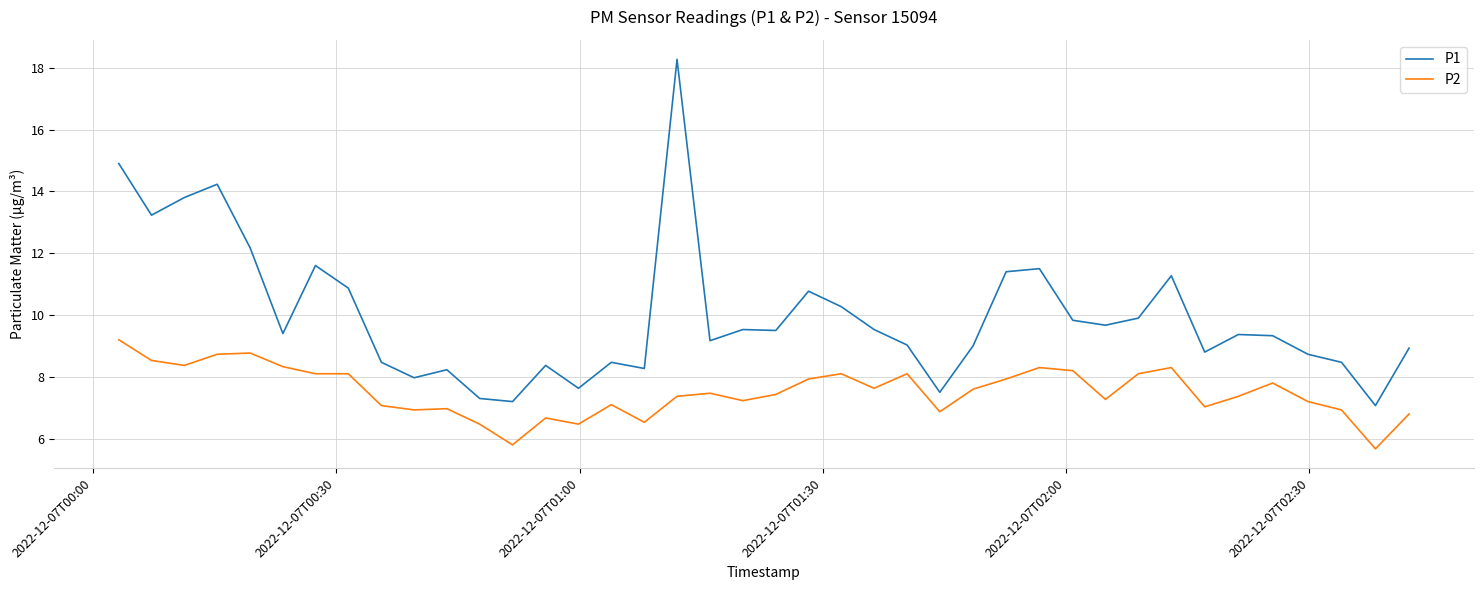

How many lines are shown in the chart?

2